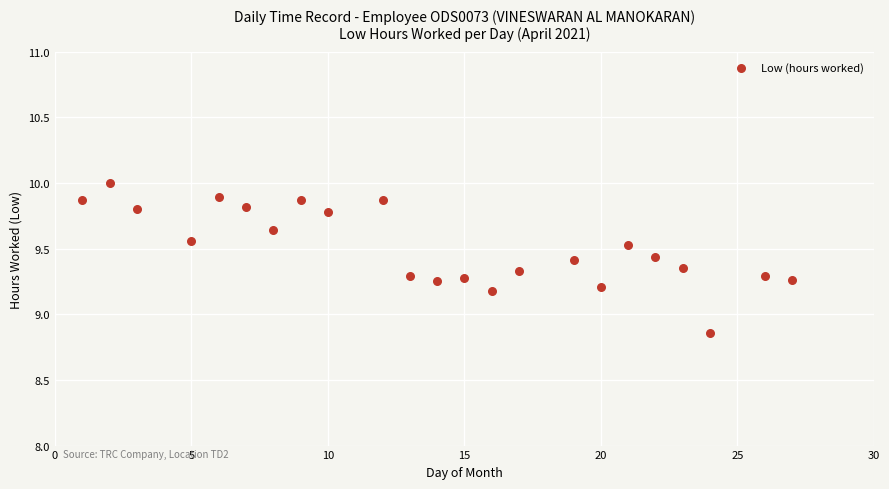

What is the range of X values (max minus min)?

26.0